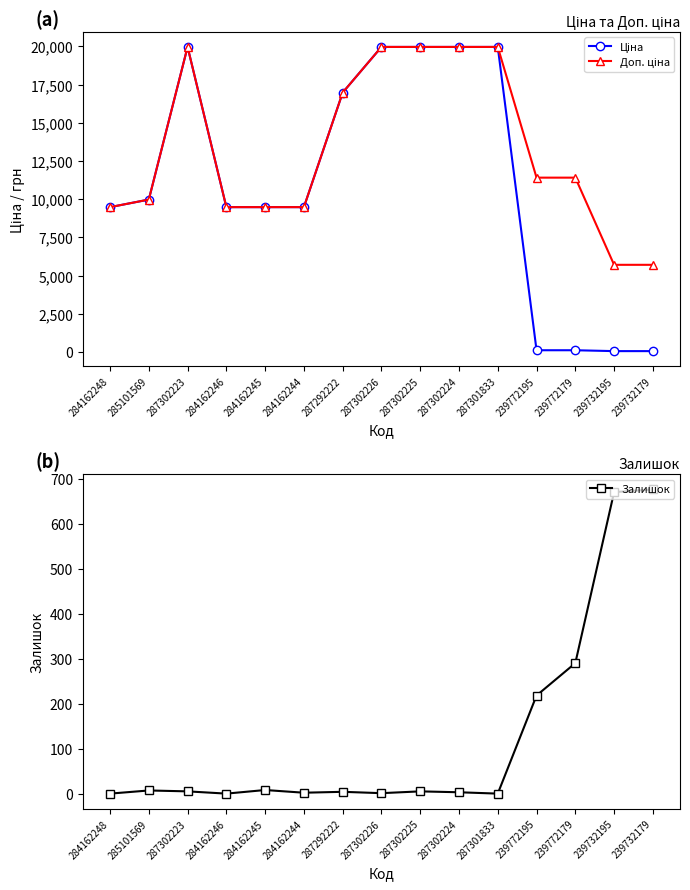

Reading right to left, transcribe all the data shown in this chart.

Ціна: 57.0	57.0	114.1	114.1	19964.2	19964.2	19964.2	19964.2	16976.3	9480.1	9480.1	9480.1	19964.2	9975.0	9480.1
Доп. ціна: 5705.0	5705.0	11410.0	11410.0	19964.2	19964.2	19964.2	19964.2	16976.3	9480.1	9480.1	9480.1	19964.2	9975.0	9480.1
Залишок: 676.0	670.0	290.0	218.0	0.0	3.0	5.0	1.0	4.0	2.0	8.0	0.0	5.0	7.0	0.0